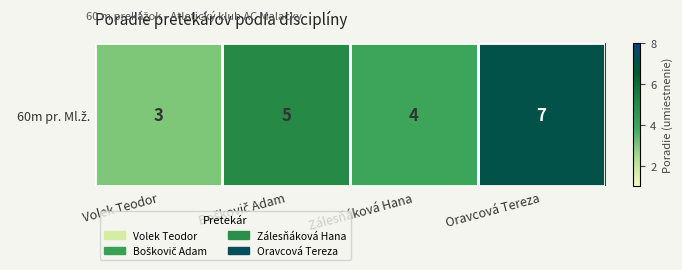

True or false: the data shows 7 at Oravcová Tereza.

True